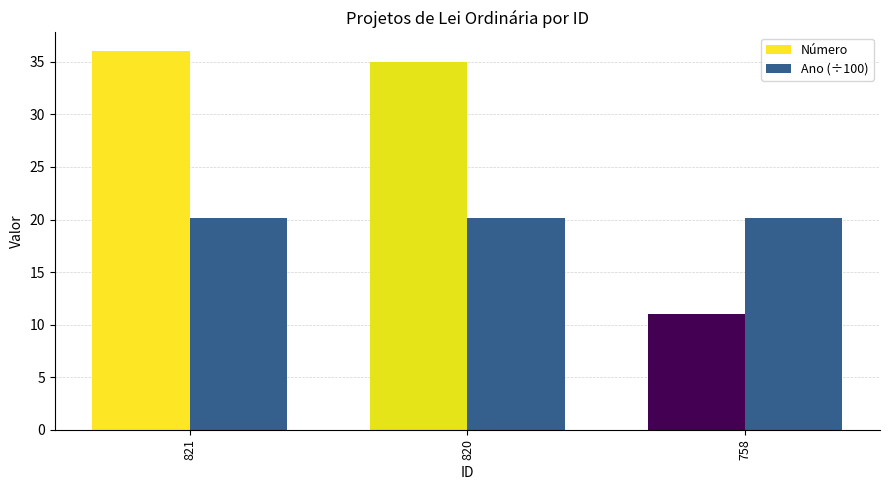

Reading left to right, transcribe all the data shown in this chart.

Número: 821=36.0	820=35.0	758=11.0
Ano (÷100): 821=20.2	820=20.2	758=20.2